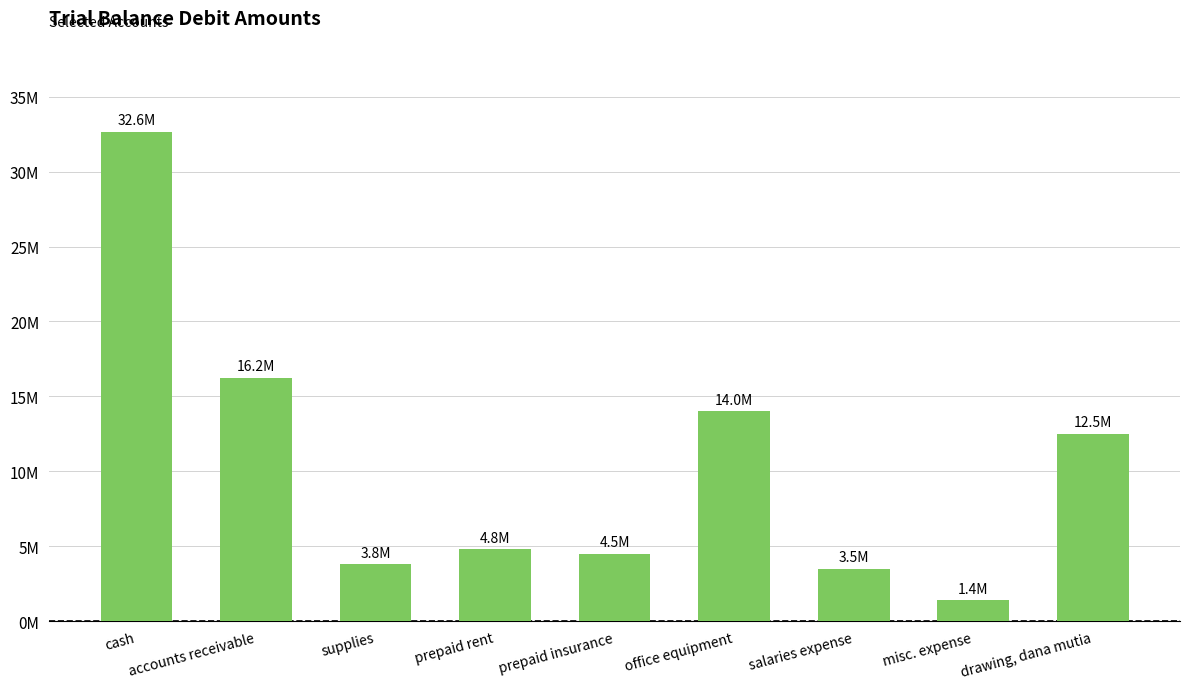

Does the chart contain stacked bars?

No